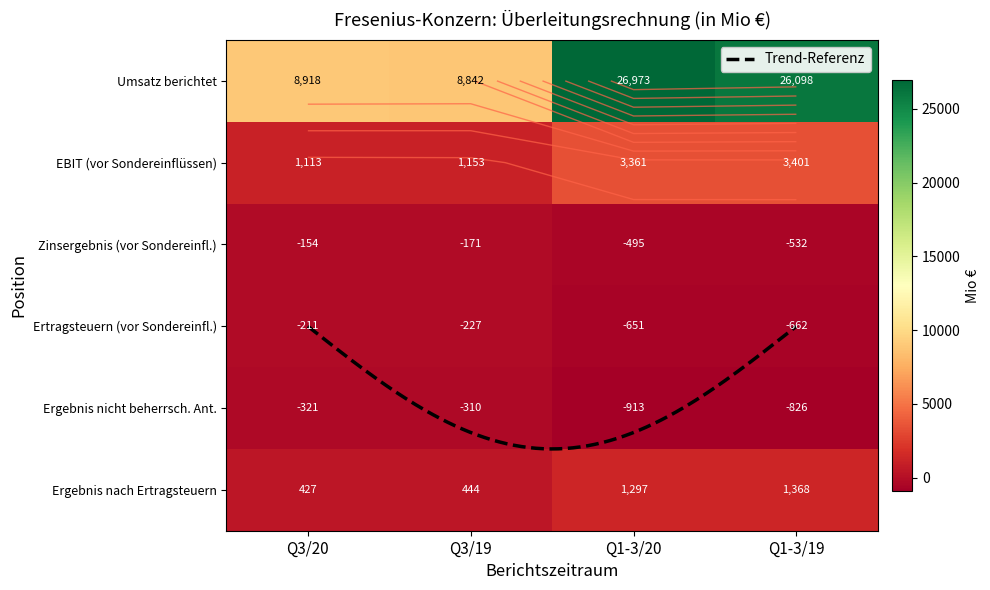

At which label does Ergebnis nicht beherrsch. Ant. reach its minimum?

Q1-3/20